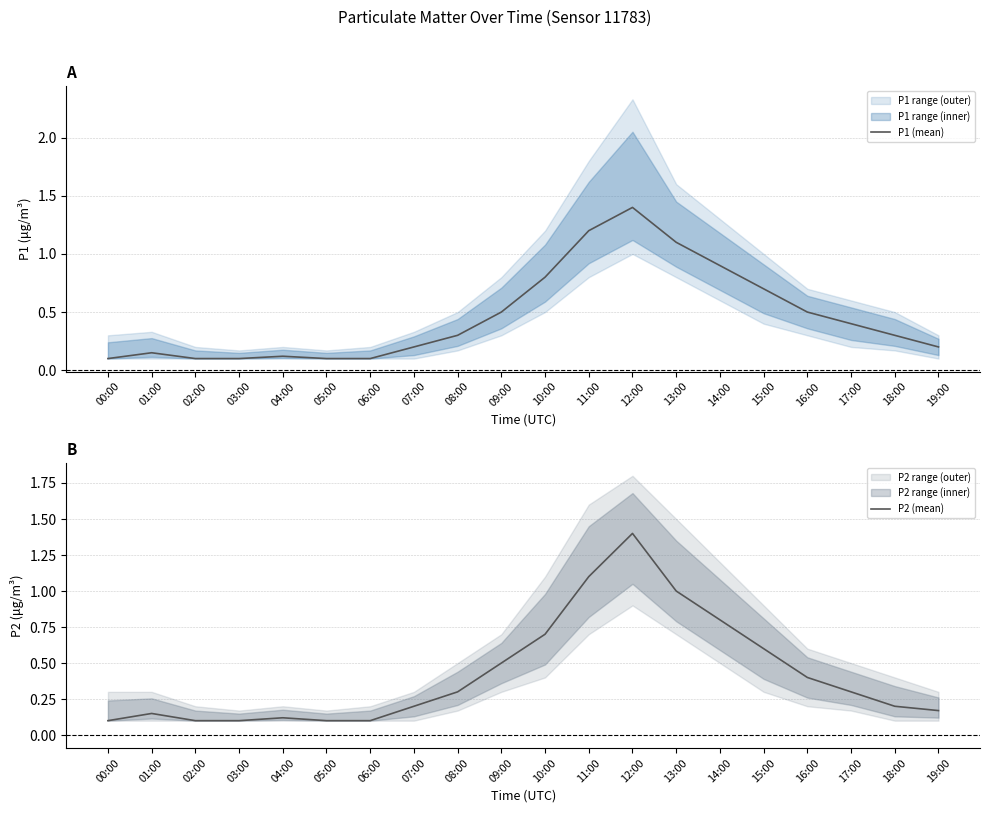

True or false: P2 (mean) and P1 (mean) intersect in this chart.

False